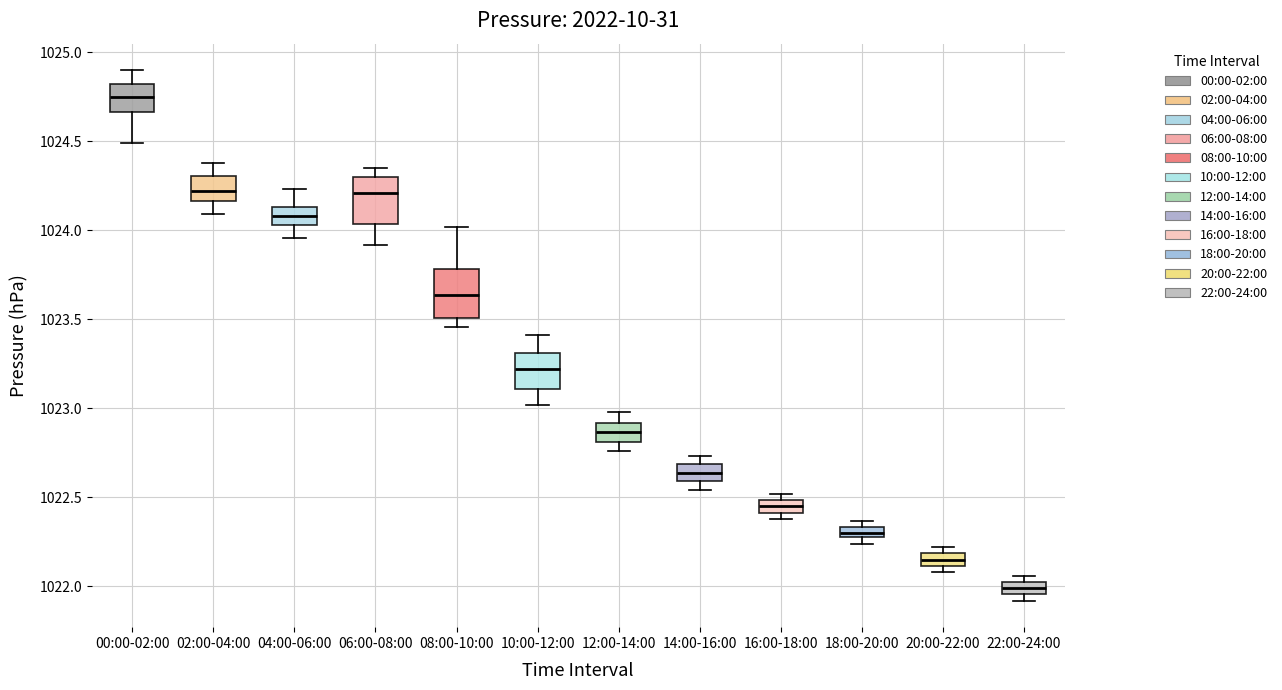

Which box's median line is the highest?

00:00-02:00